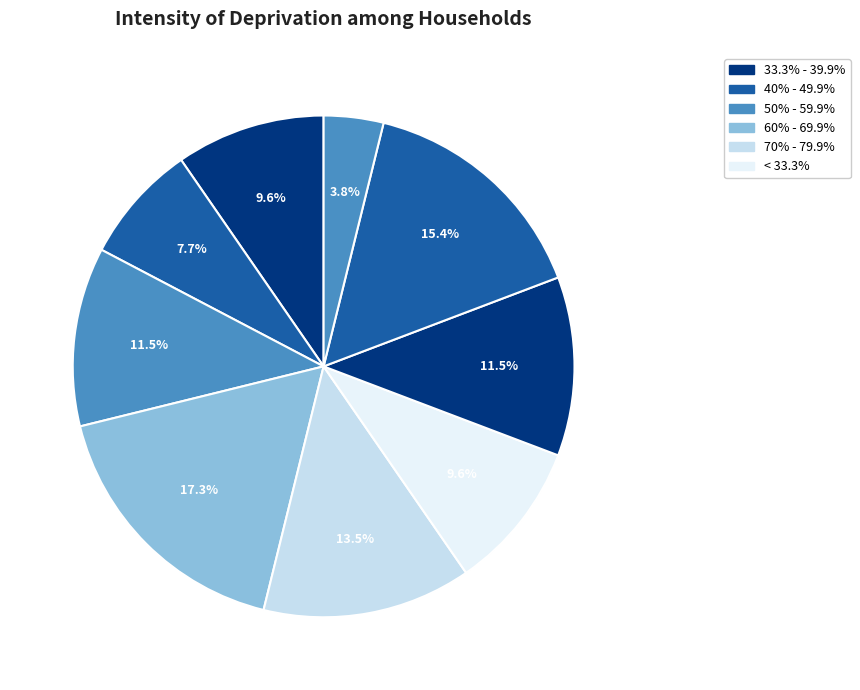

To the nearest percent, what is the average slice percentage?

10%